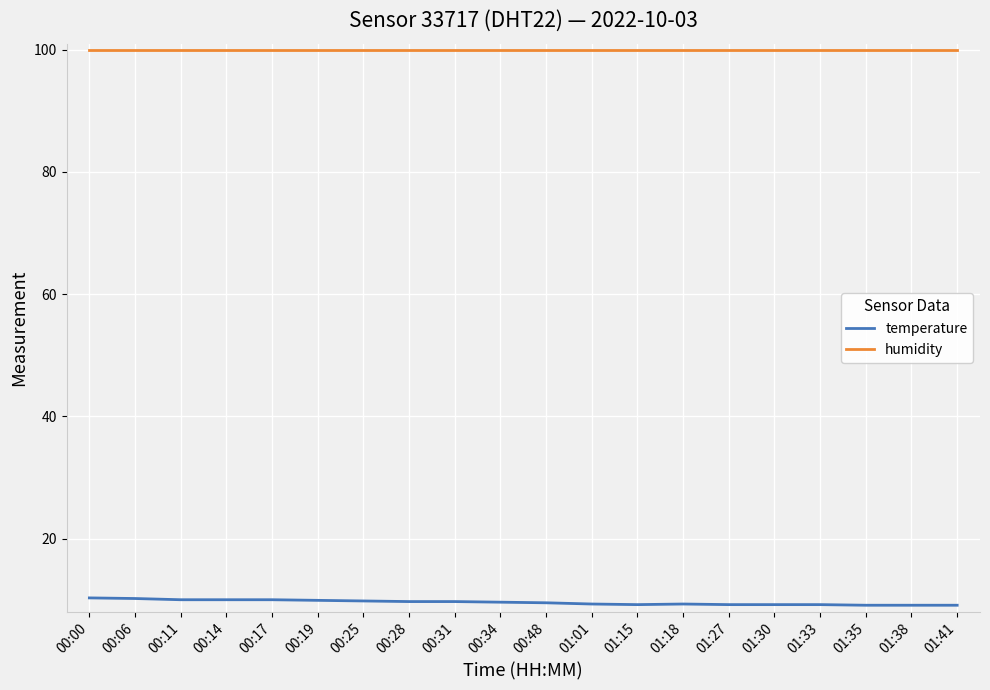

The temperature series shows 16.8 at 00:06. True or false?

False